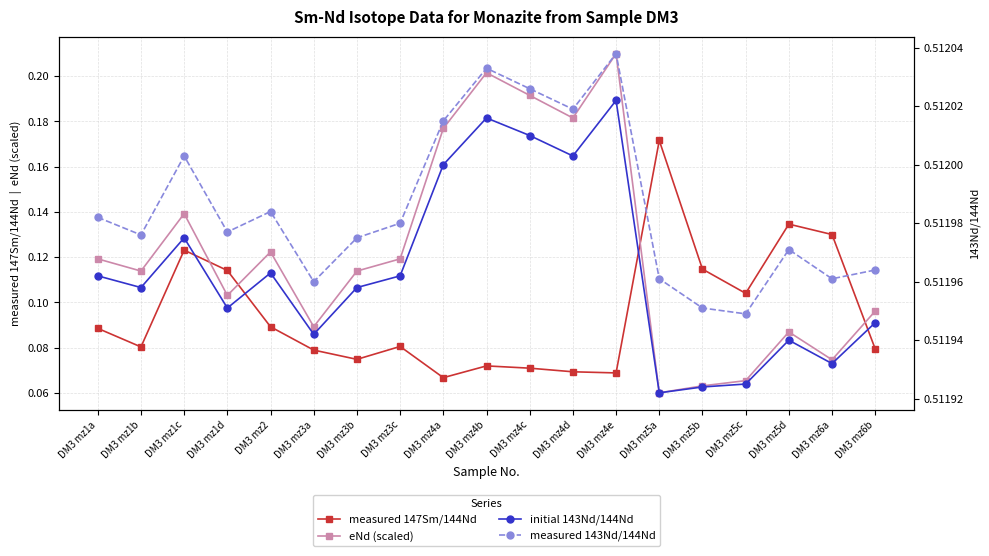

How many lines are shown in the chart?

4